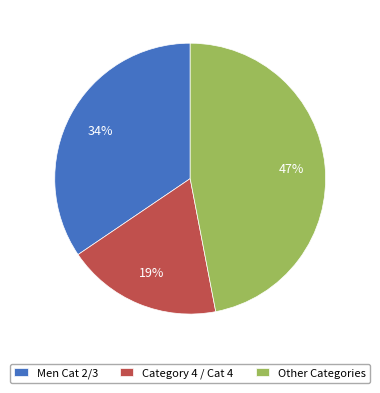

Rank the categories by value from highest to lowest.

Other Categories, Men Cat 2/3, Category 4 / Cat 4